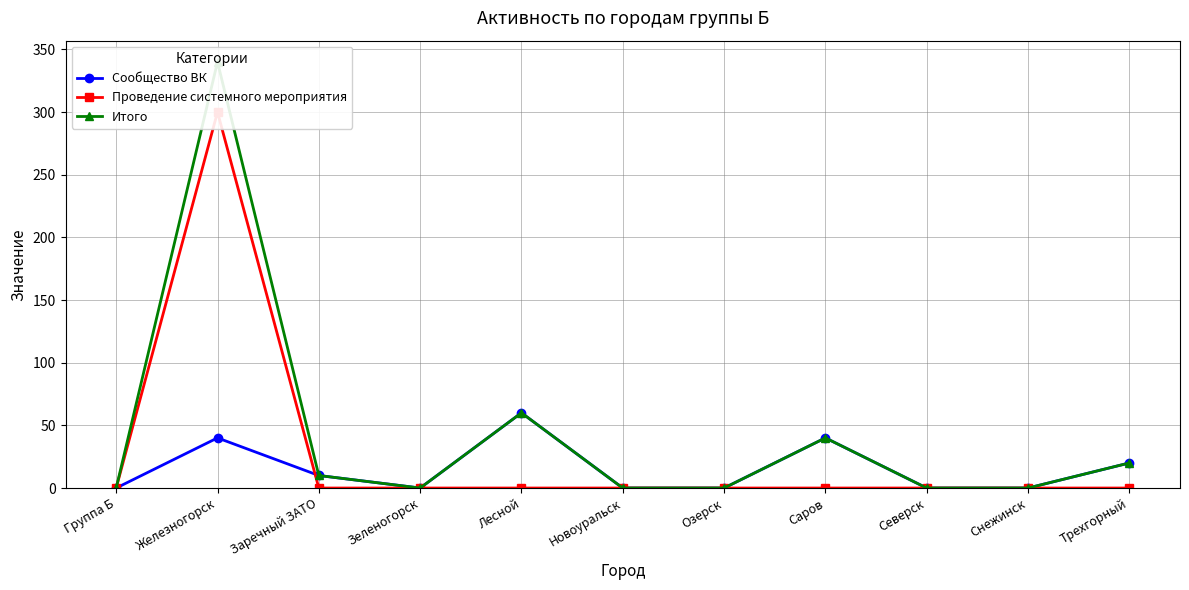

What position from the left is Снежинск?

10